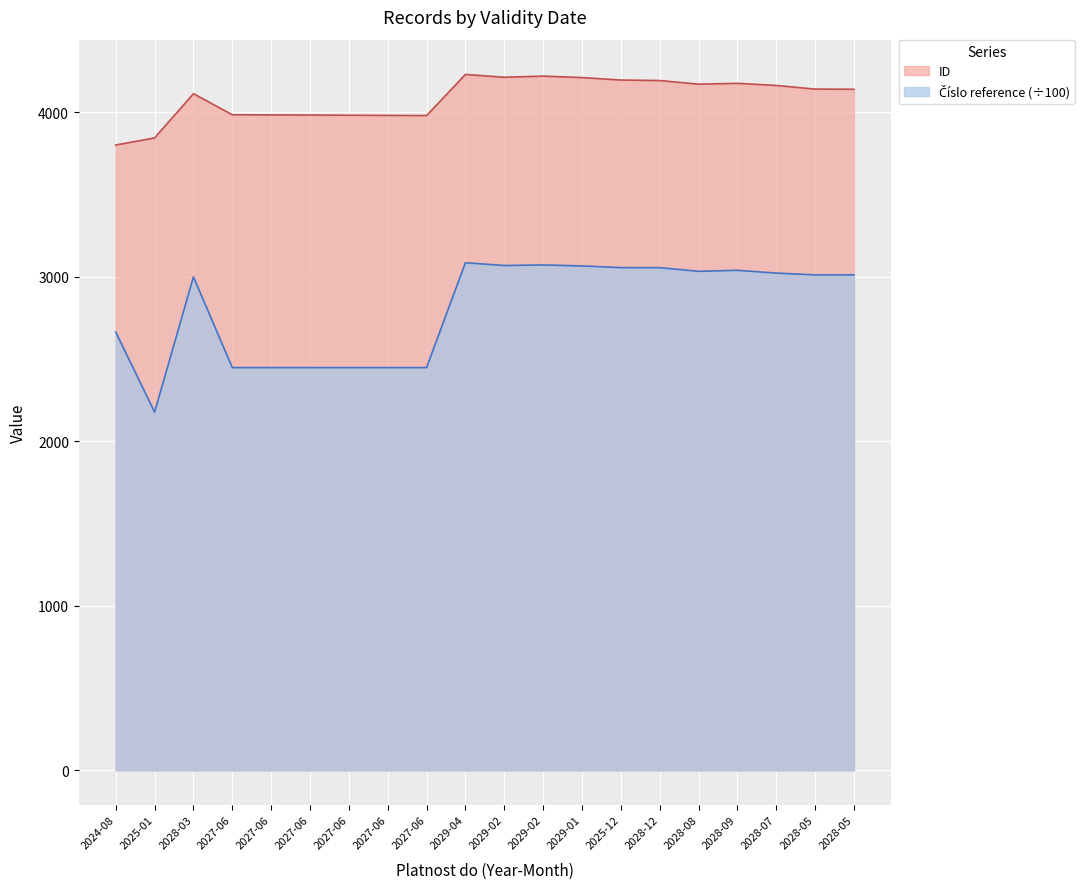

Where does the ID series first go above 4142?

2029-04